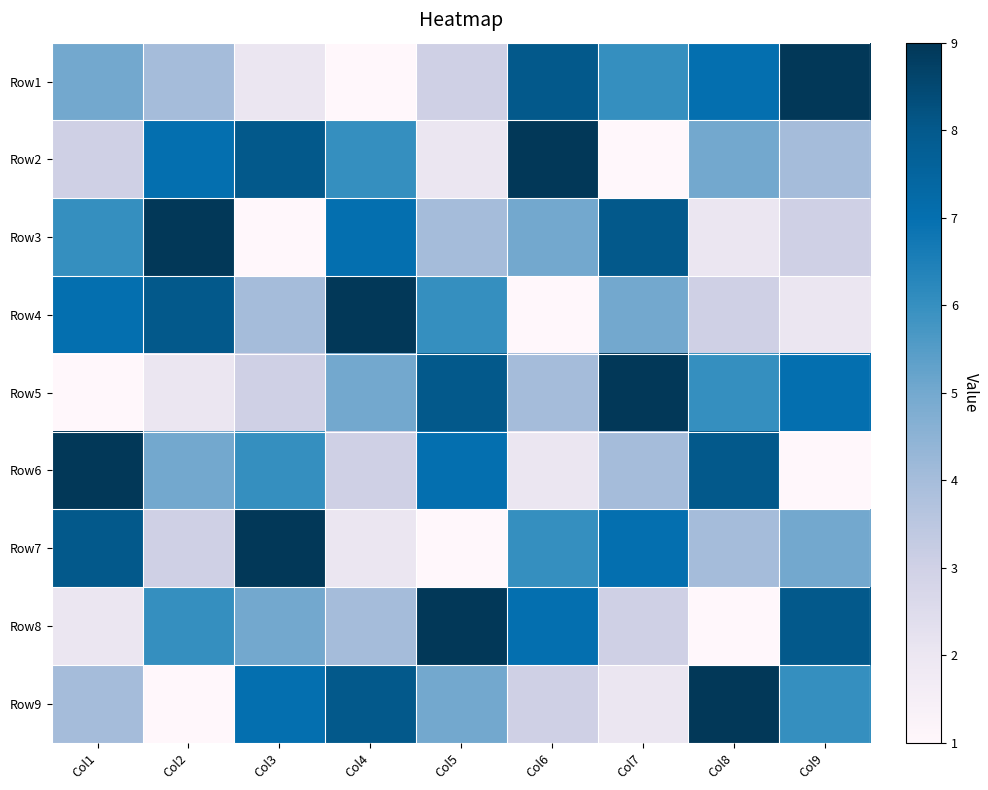

Reading right to left, what are all the values shown in this chart?

Row1: Col9=9	Col8=7	Col7=6	Col6=8	Col5=3	Col4=1	Col3=2	Col2=4	Col1=5
Row2: Col9=4	Col8=5	Col7=1	Col6=9	Col5=2	Col4=6	Col3=8	Col2=7	Col1=3
Row3: Col9=3	Col8=2	Col7=8	Col6=5	Col5=4	Col4=7	Col3=1	Col2=9	Col1=6
Row4: Col9=2	Col8=3	Col7=5	Col6=1	Col5=6	Col4=9	Col3=4	Col2=8	Col1=7
Row5: Col9=7	Col8=6	Col7=9	Col6=4	Col5=8	Col4=5	Col3=3	Col2=2	Col1=1
Row6: Col9=1	Col8=8	Col7=4	Col6=2	Col5=7	Col4=3	Col3=6	Col2=5	Col1=9
Row7: Col9=5	Col8=4	Col7=7	Col6=6	Col5=1	Col4=2	Col3=9	Col2=3	Col1=8
Row8: Col9=8	Col8=1	Col7=3	Col6=7	Col5=9	Col4=4	Col3=5	Col2=6	Col1=2
Row9: Col9=6	Col8=9	Col7=2	Col6=3	Col5=5	Col4=8	Col3=7	Col2=1	Col1=4